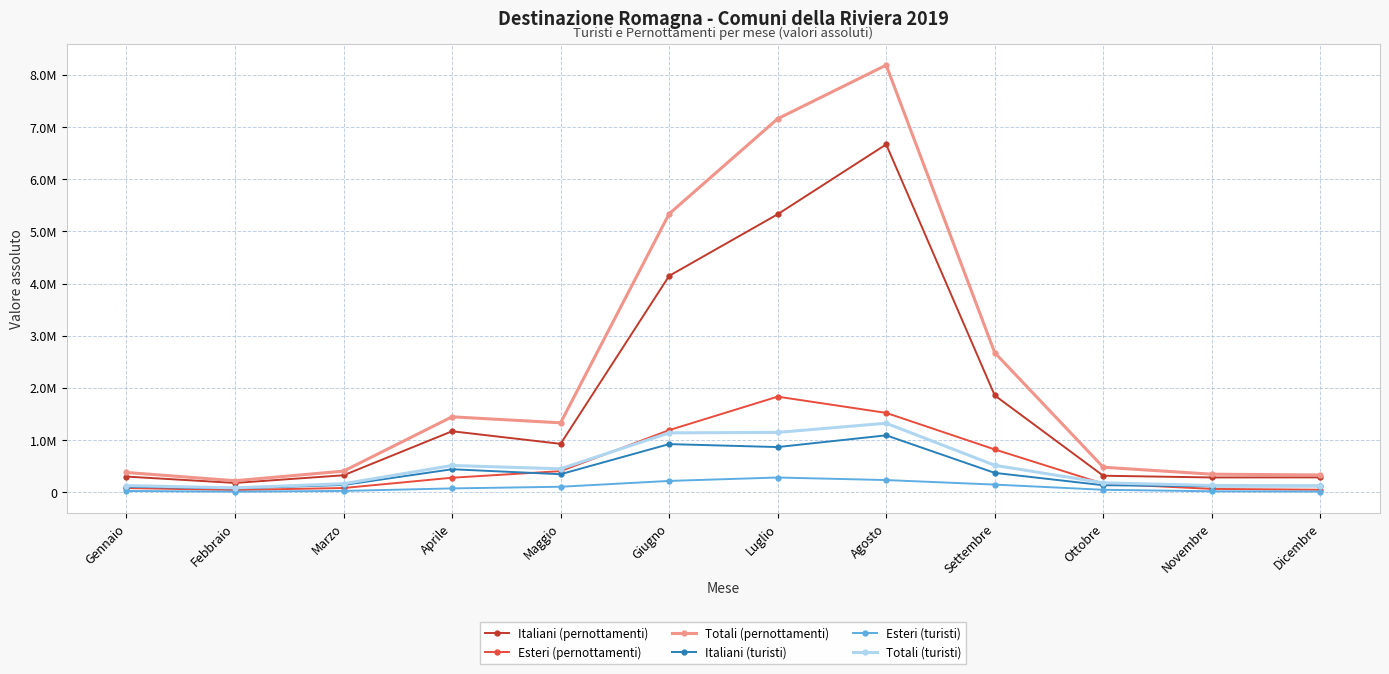

True or false: Esteri (turisti) and Esteri (pernottamenti) intersect in this chart.

False